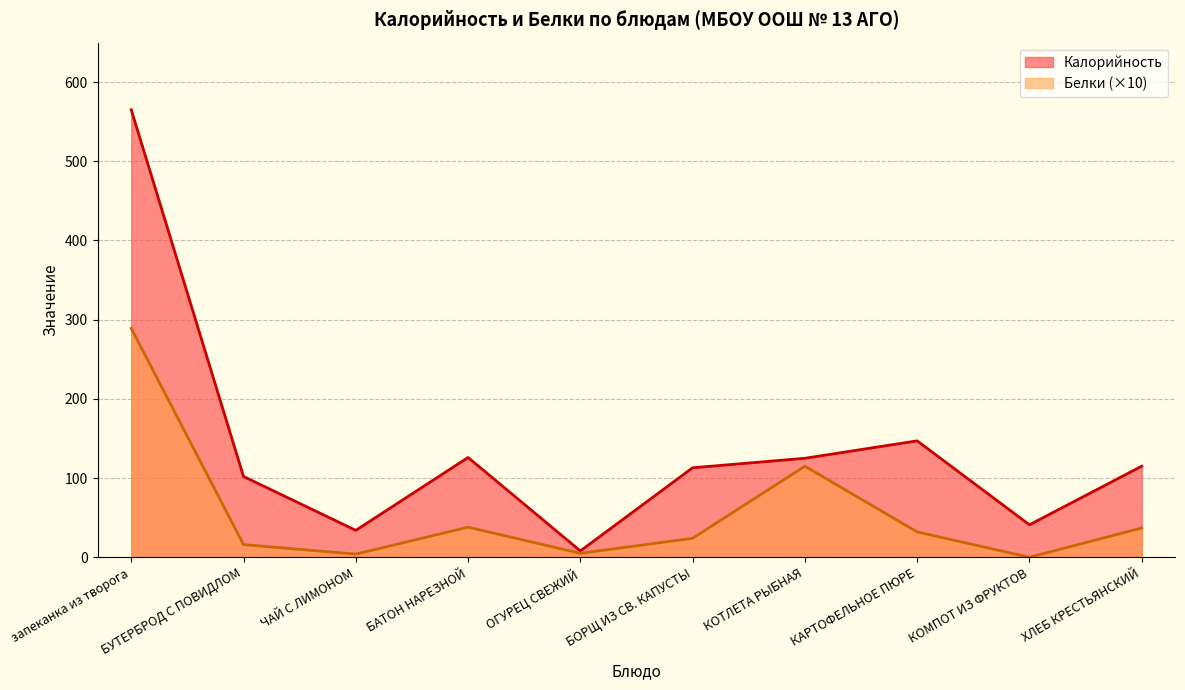

Where is the first local maximum for Калорийность?

БАТОН НАРЕЗНОЙ